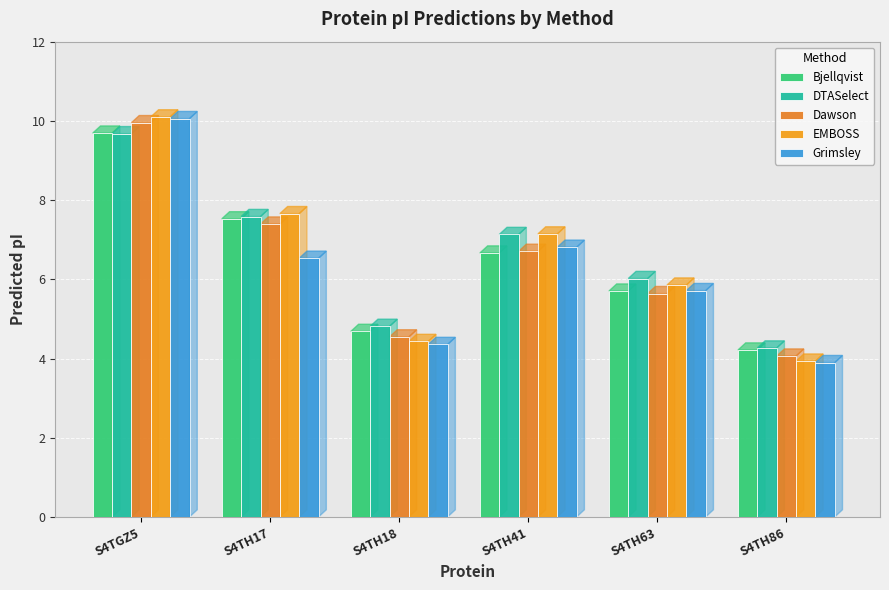

Which series changed the most between S4TH41 and S4TH63?

EMBOSS